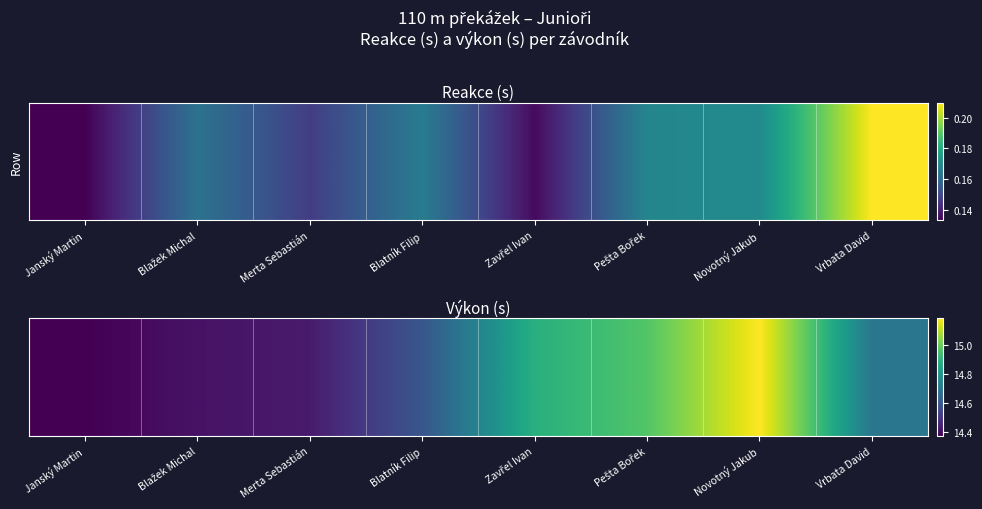

At how many categories does at least one series exceed 15?

1